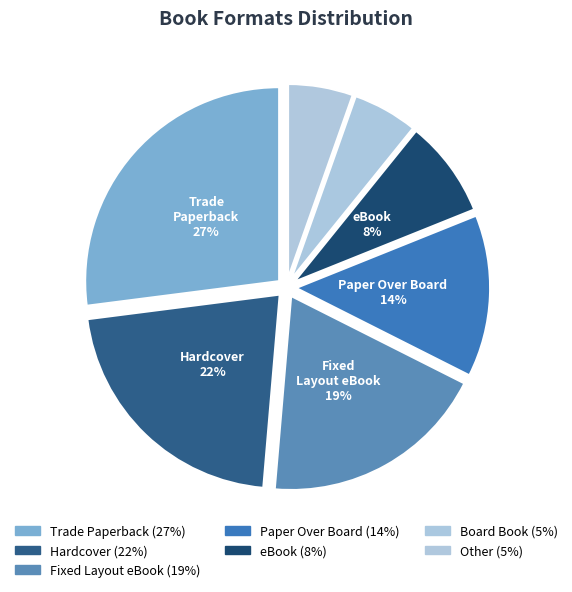

How many slices are in this pie chart?

7